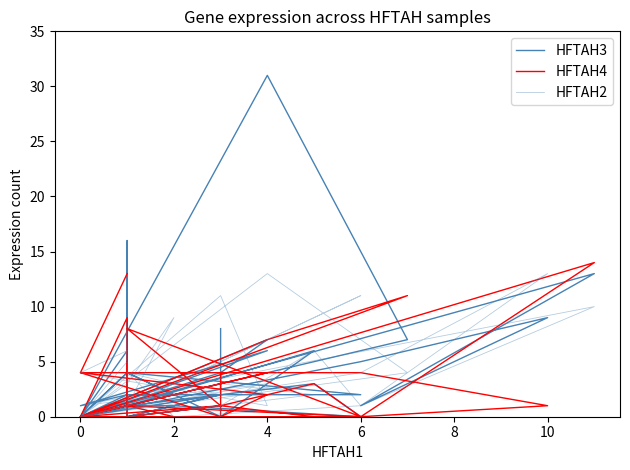

At how many categories does at least one series exceed 9?

8